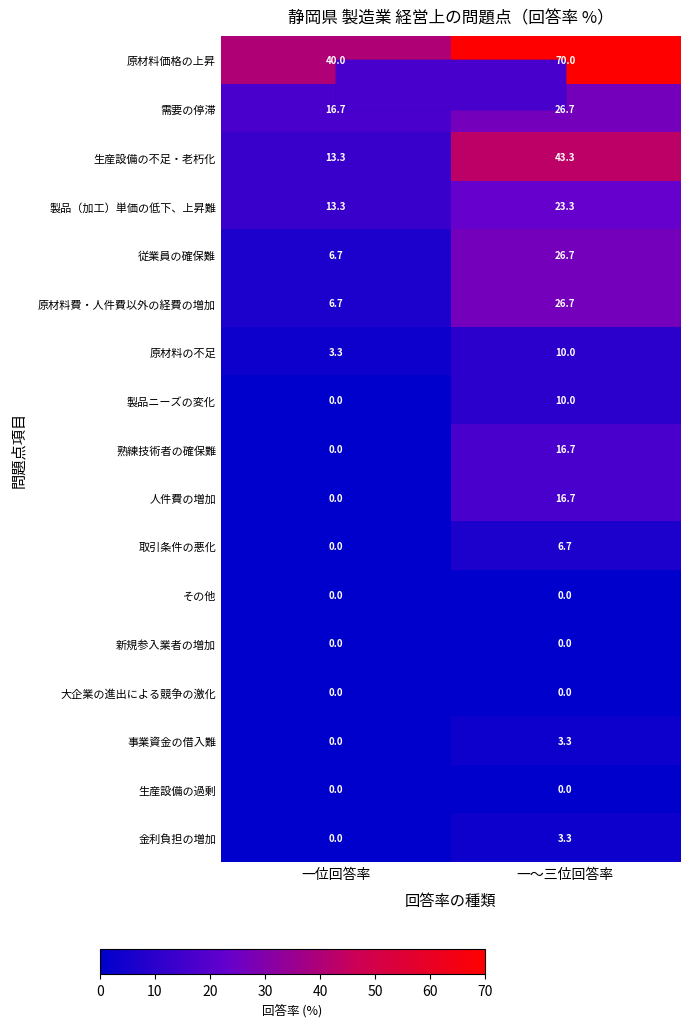

The value of 熟練技術者の確保難 at 一位回答率 is -7.3. True or false?

False